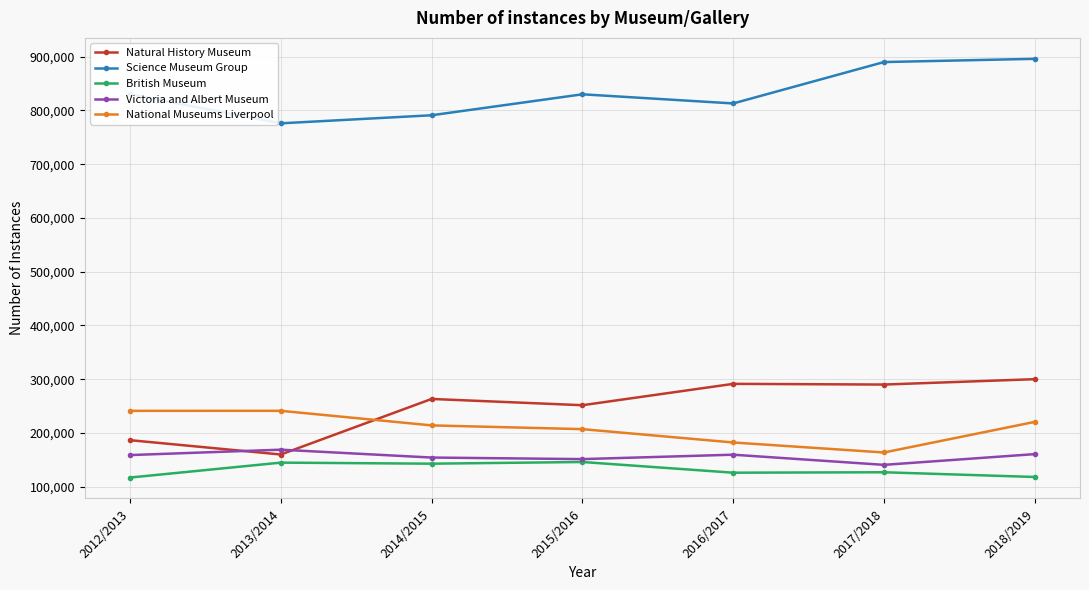

Between 2013/2014 and 2014/2015, which series saw the biggest shift?

Natural History Museum